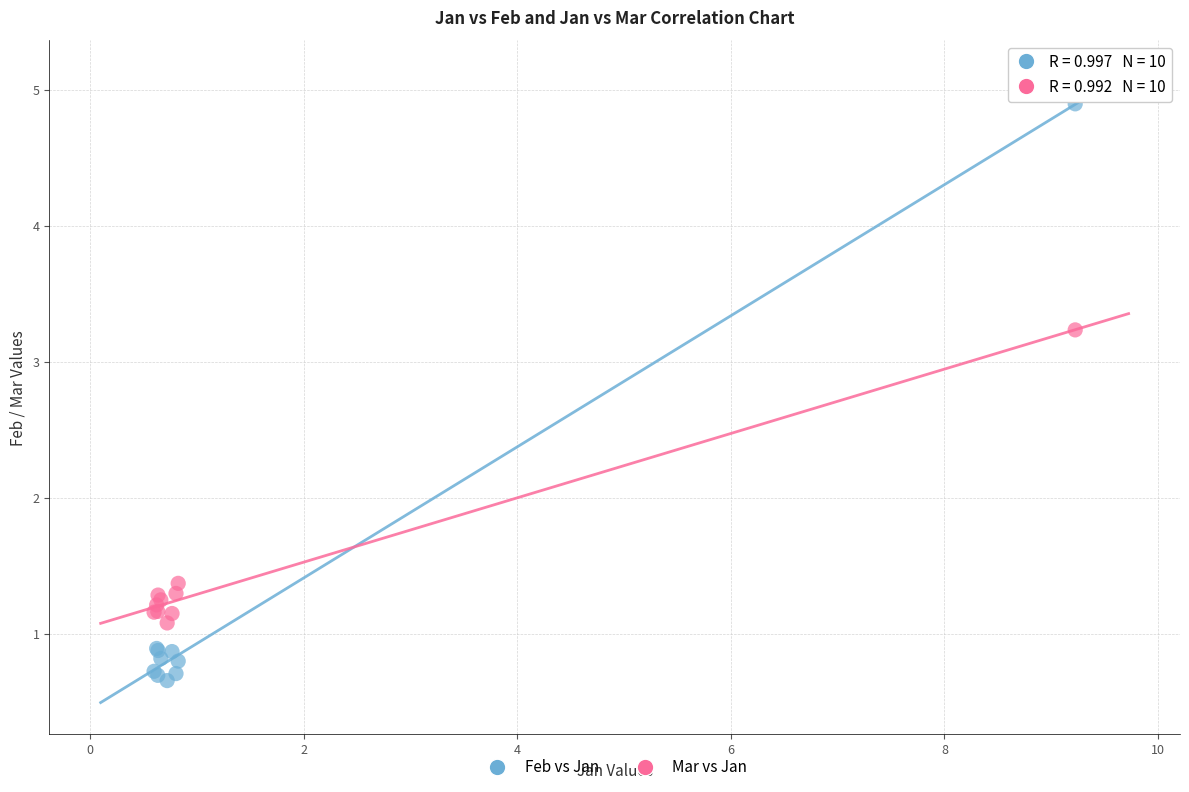

Which series contains the lowest Y value?

Feb vs Jan